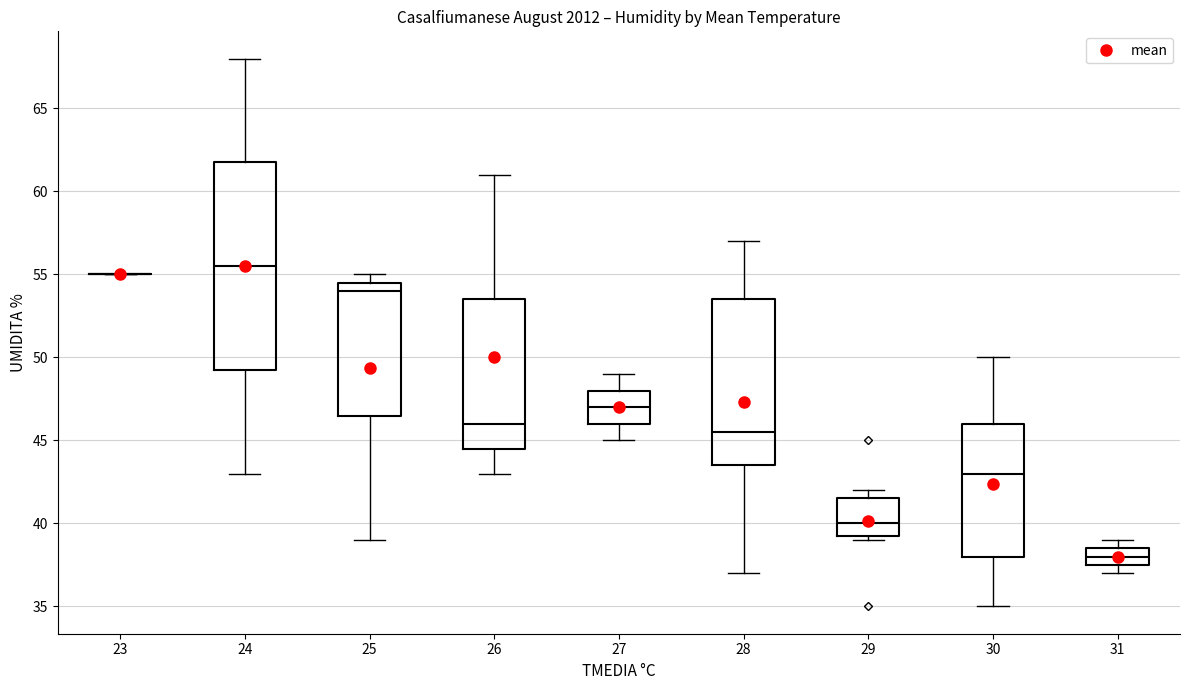

Where does the median line of the box at x = 26 sit on the y-axis? The values are not printed on the chart, so give them approximately, as read against the axis.

46.0